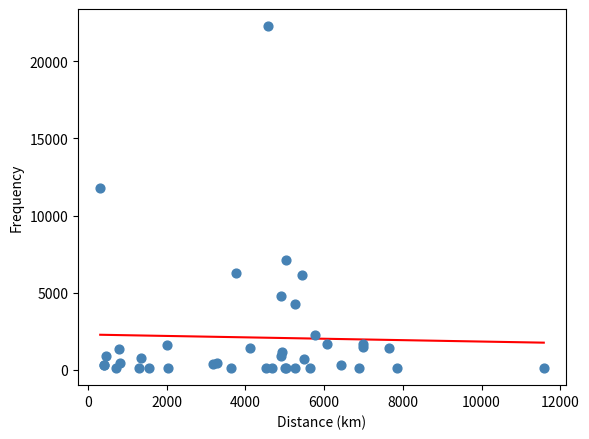

What Y value in the scatter plot is closest to 11194?

11774